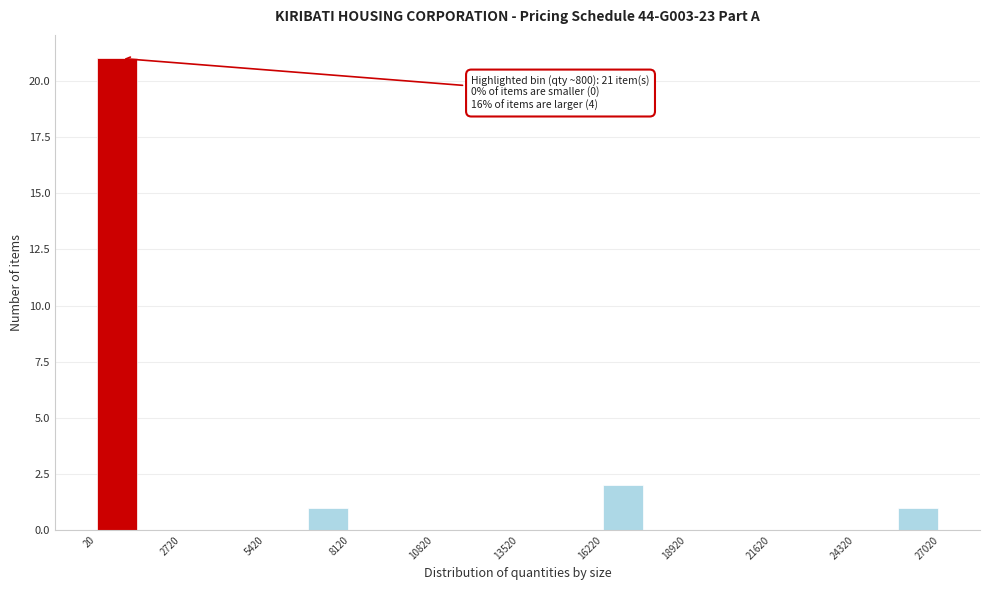

Read against the x-axis, roughly where is the centre of the tallest bar?

500